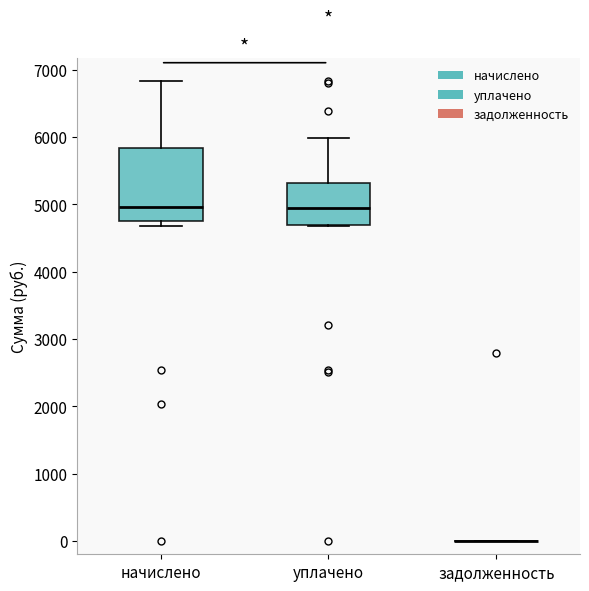

Which box is the tallest, from its lower edge to its upper edge?

начислено